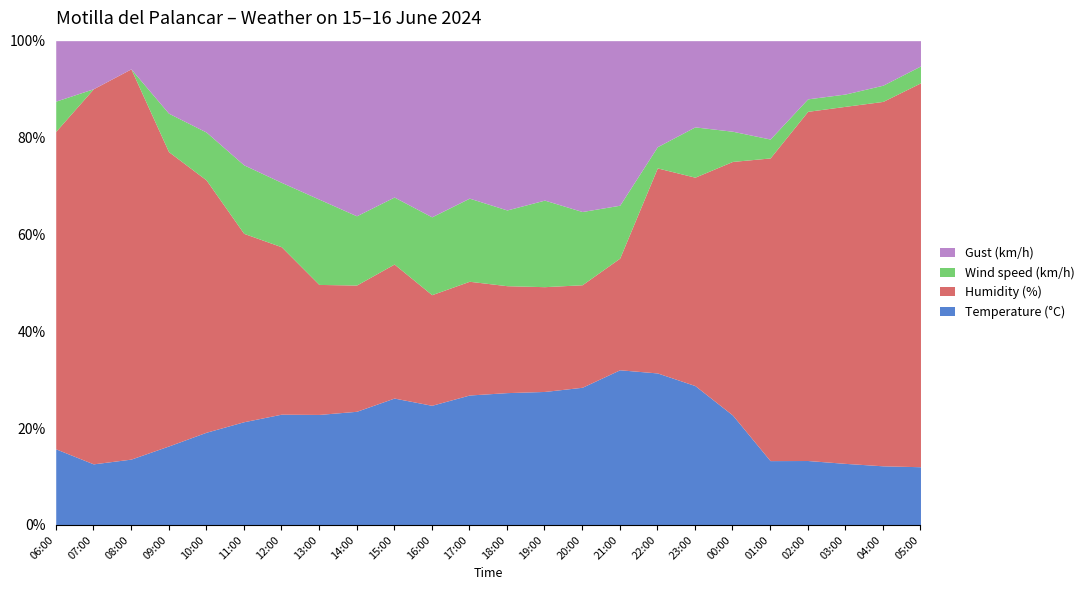

What position from the left is 07:00?

2